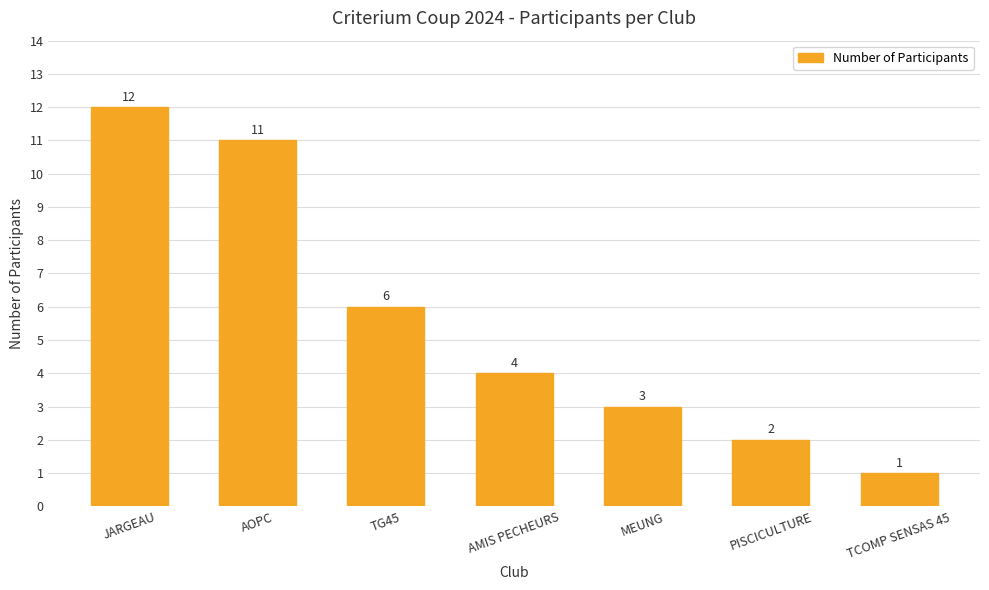

What is the change in value from AMIS PECHEURS to MEUNG?

-1